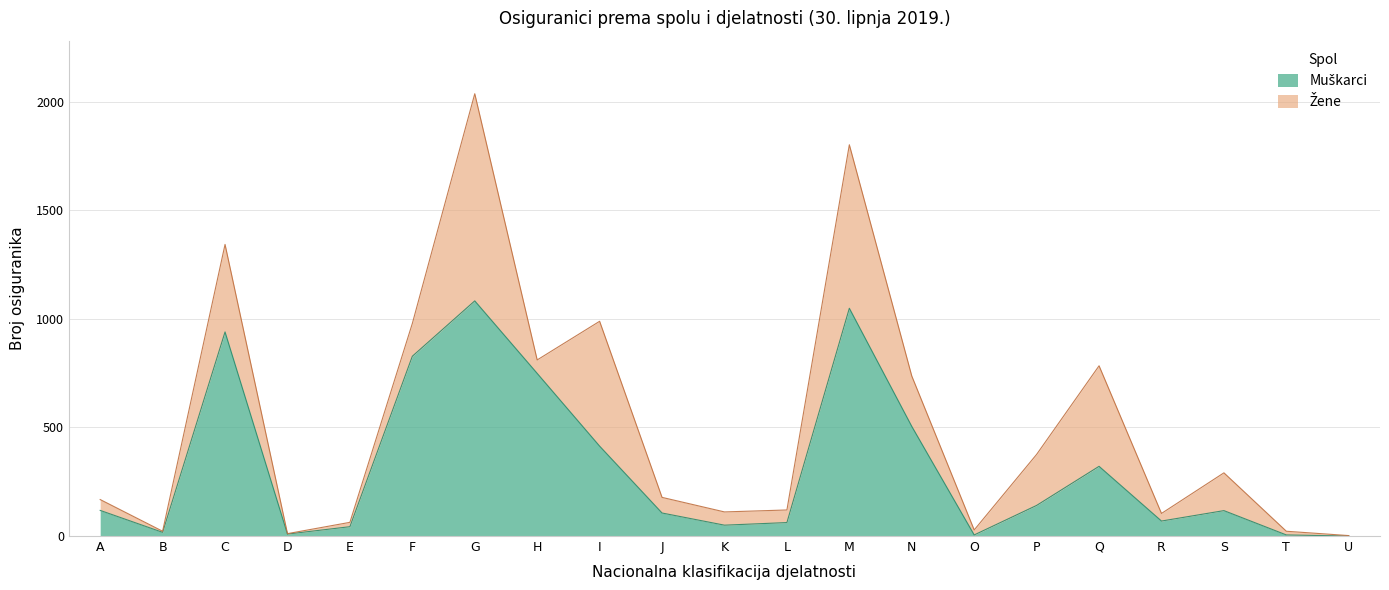

How many points are lower than both their immediate neighbors (excluding endpoints)?

5